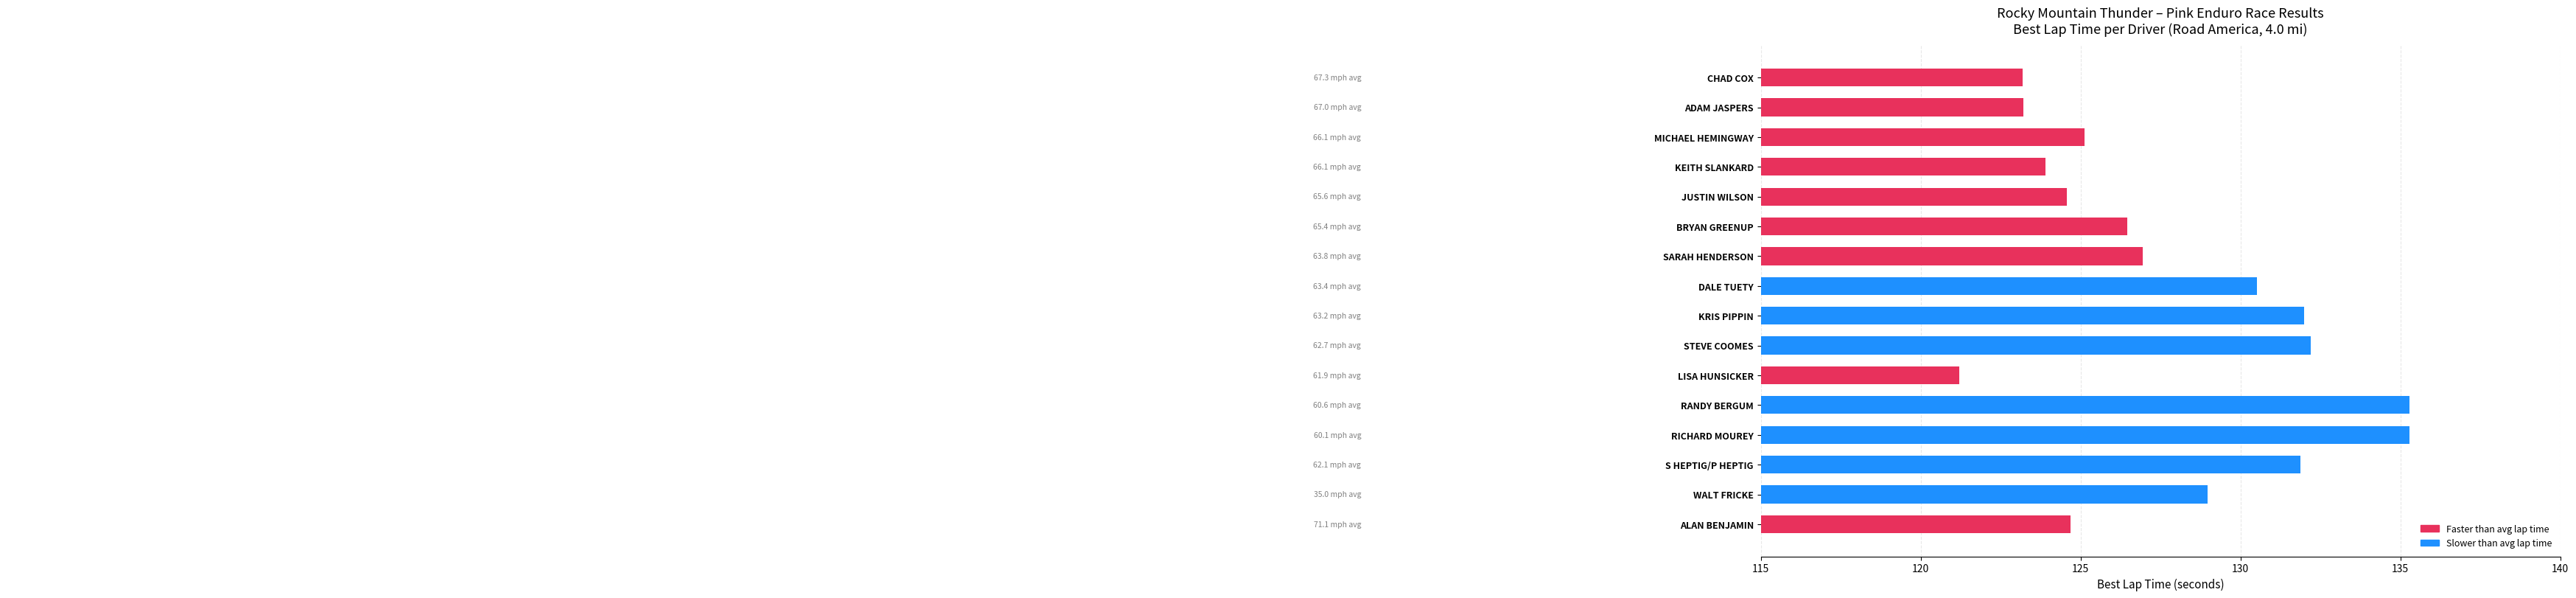

The chart shows a value of 202.6 at LISA HUNSICKER. True or false?

False